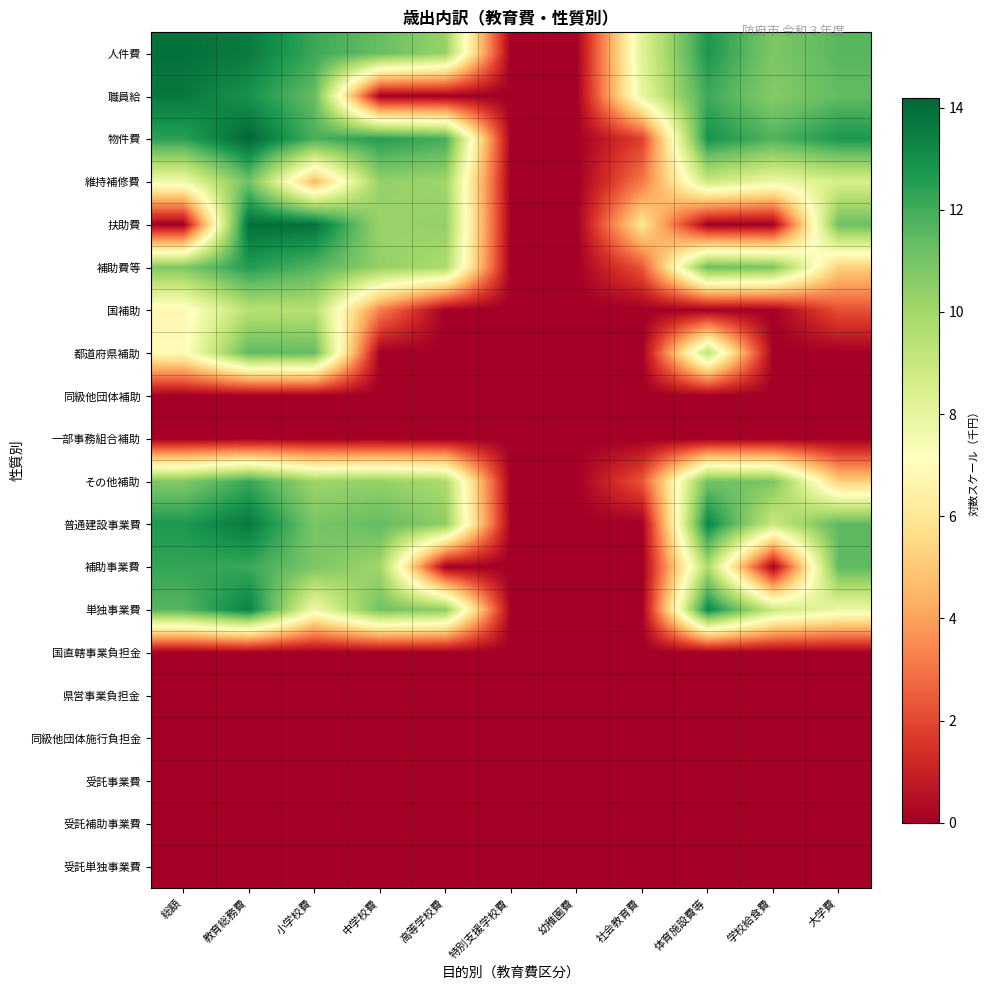

Which series has the largest total across all categories?

人件費